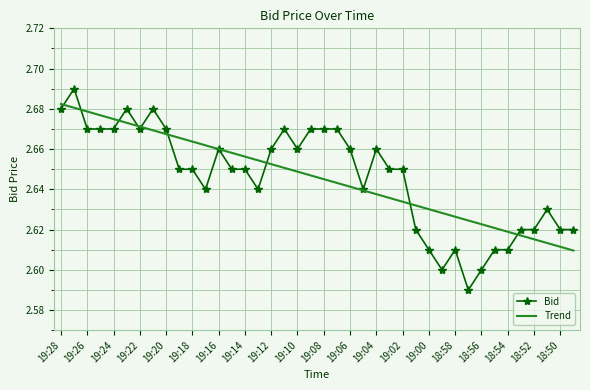

Rank the series by their maximum value, from highest to lowest.

Bid, Trend